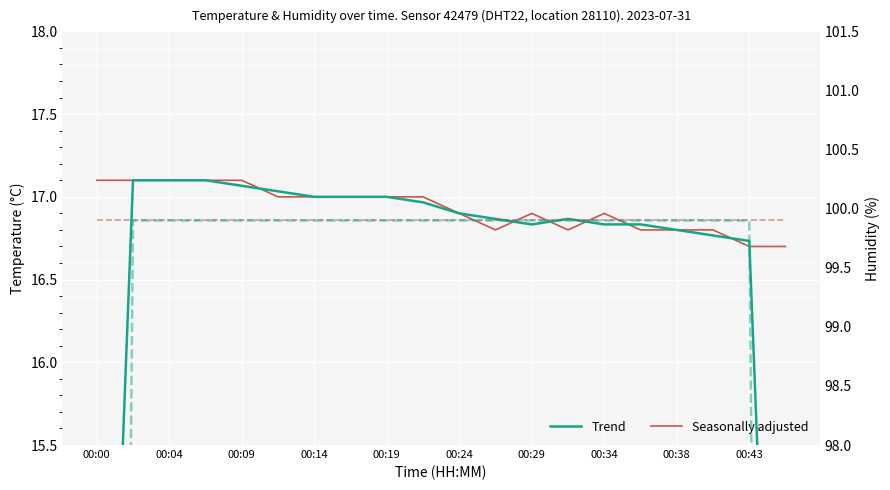

True or false: Humidity (trend) and Humidity (seasonally adjusted) intersect in this chart.

False